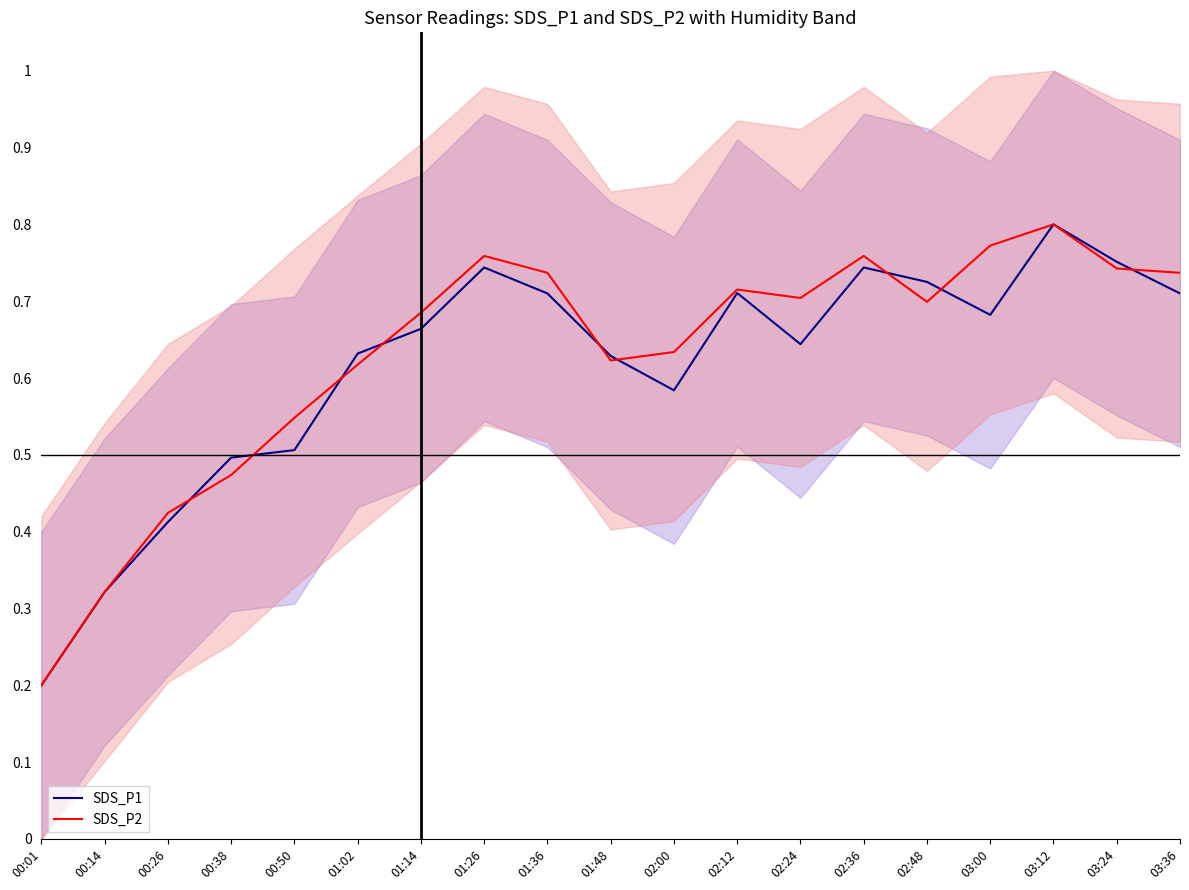

The SDS_P1_line series shows 0.7 at 01:26. True or false?

True